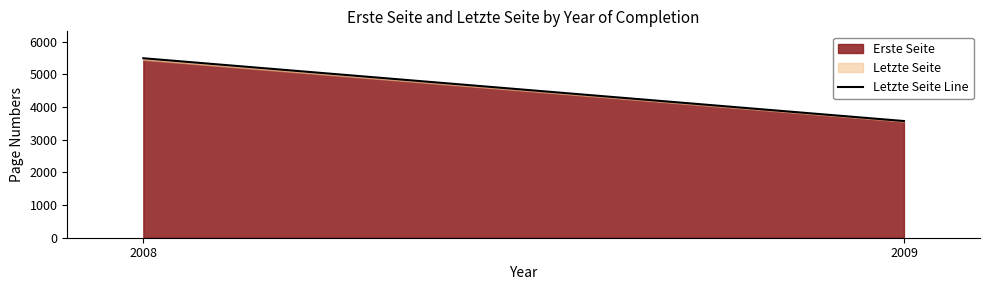

What is the sum of the values at 2008 and 2009?

9061